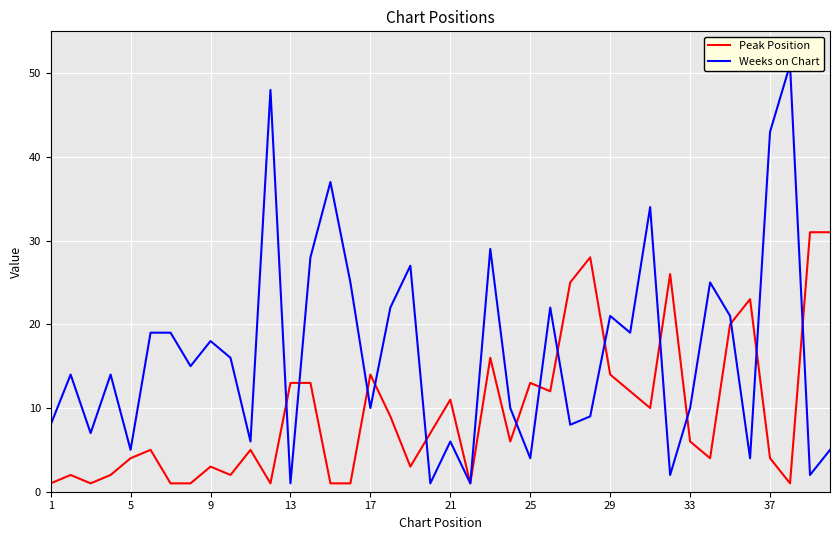

What is the maximum value for Peak Position?

31